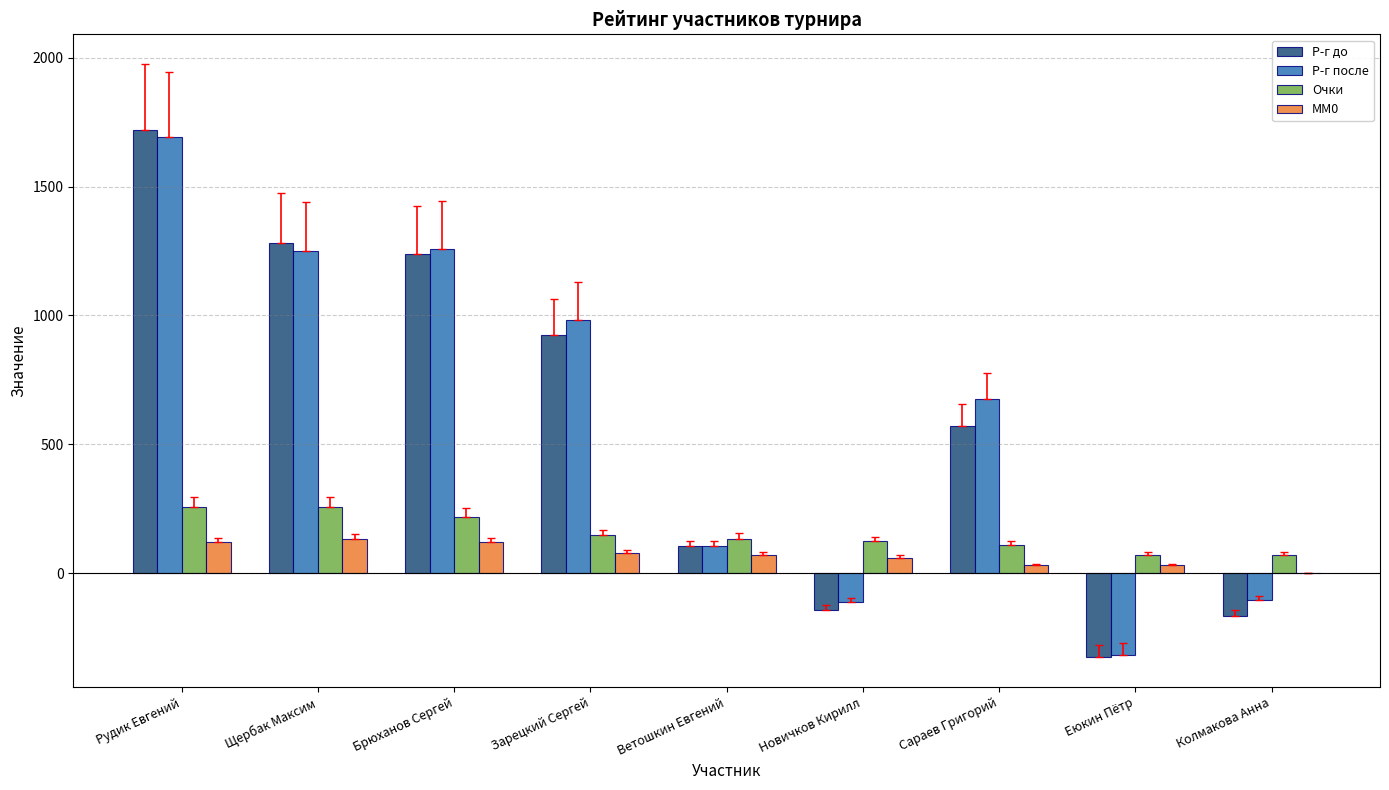

Between Рудик Евгений and Еюкин Пётр, which series saw the biggest shift?

Р-г до